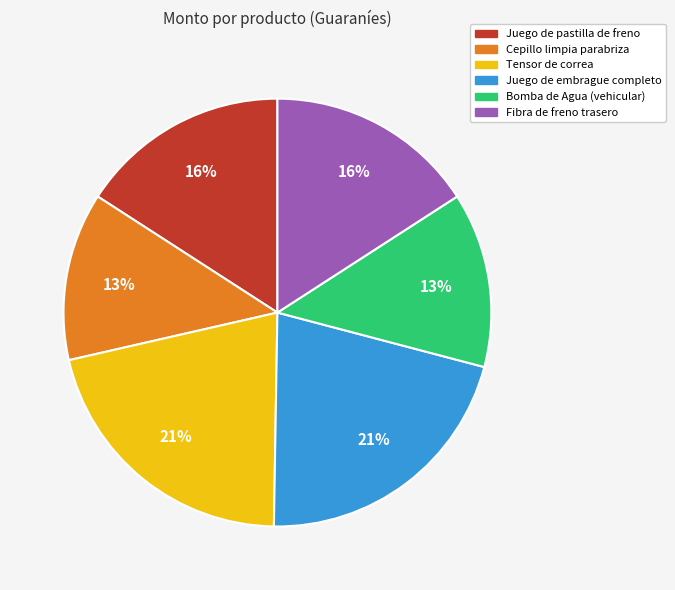

To the nearest percent, what percentage of the pie is Fibra de freno trasero?

16%